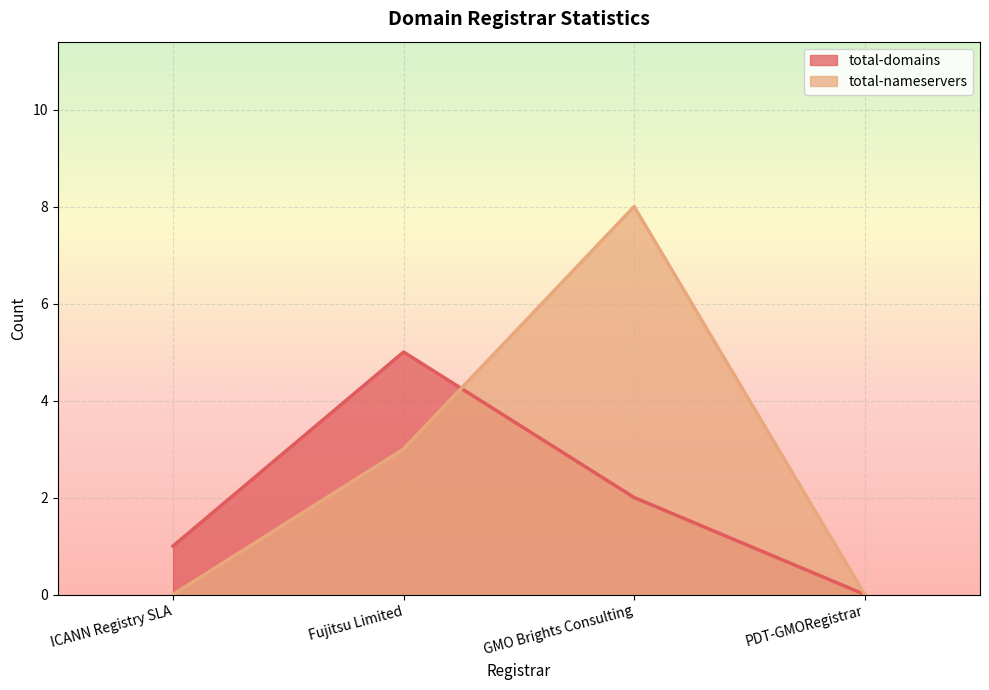

Does the chart display data point markers on the line(s)?

No